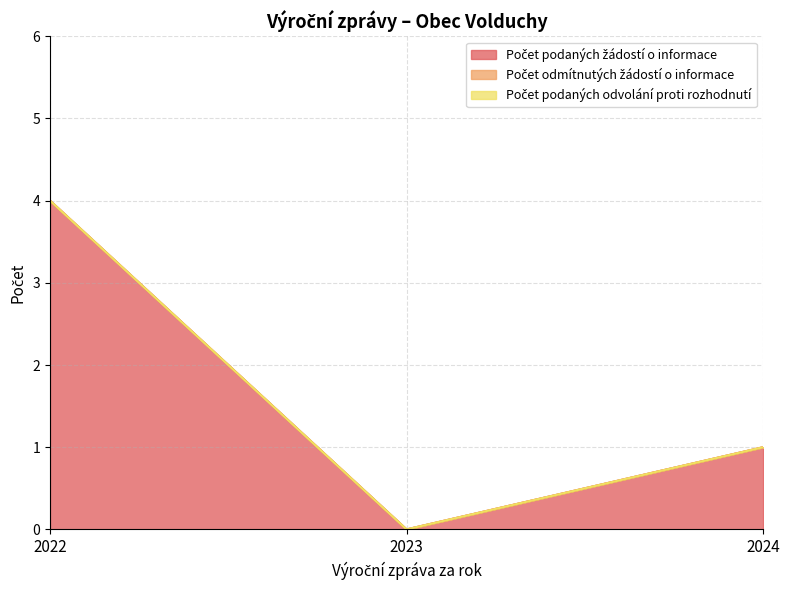

Rank the series at 2024 from highest to lowest value.

Počet podaných žádostí o informace, Počet odmítnutých žádostí o informace, Počet podaných odvolání proti rozhodnutí